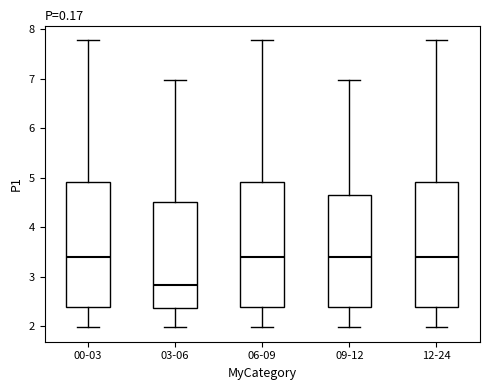

Where does the upper whisker of the box for 09-12 end on the y-axis? The values are not printed on the chart, so give them approximately, as read against the axis.

7.0